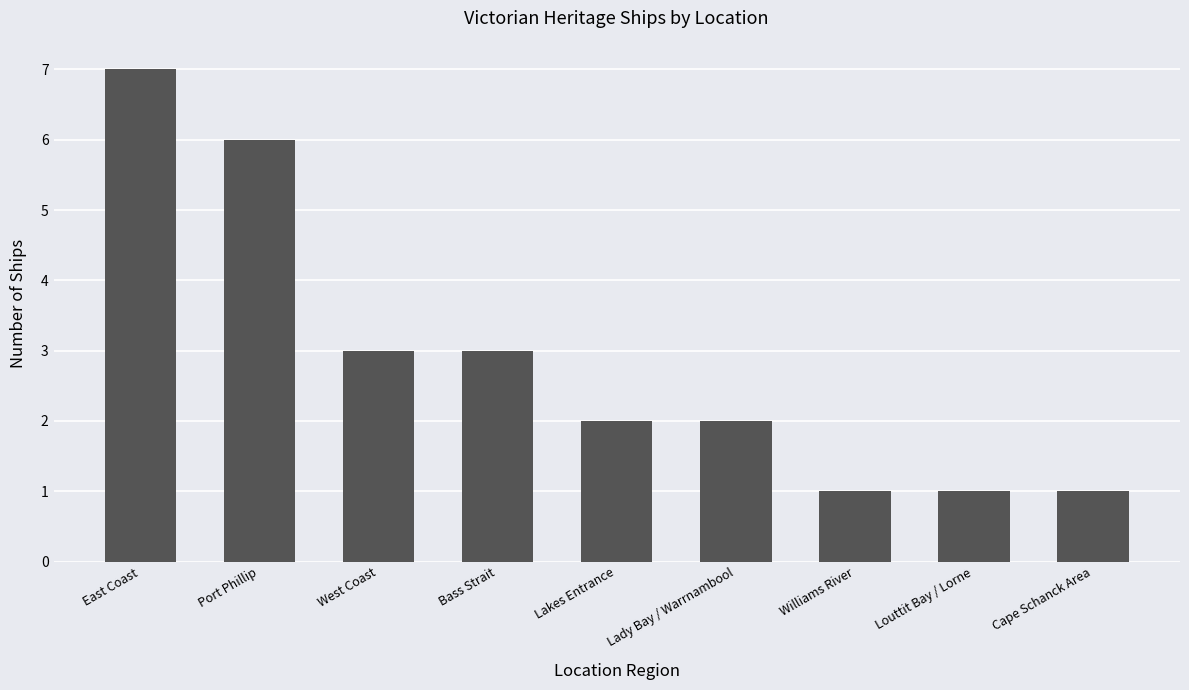

What is the change in value from West Coast to Cape Schanck Area?

-2